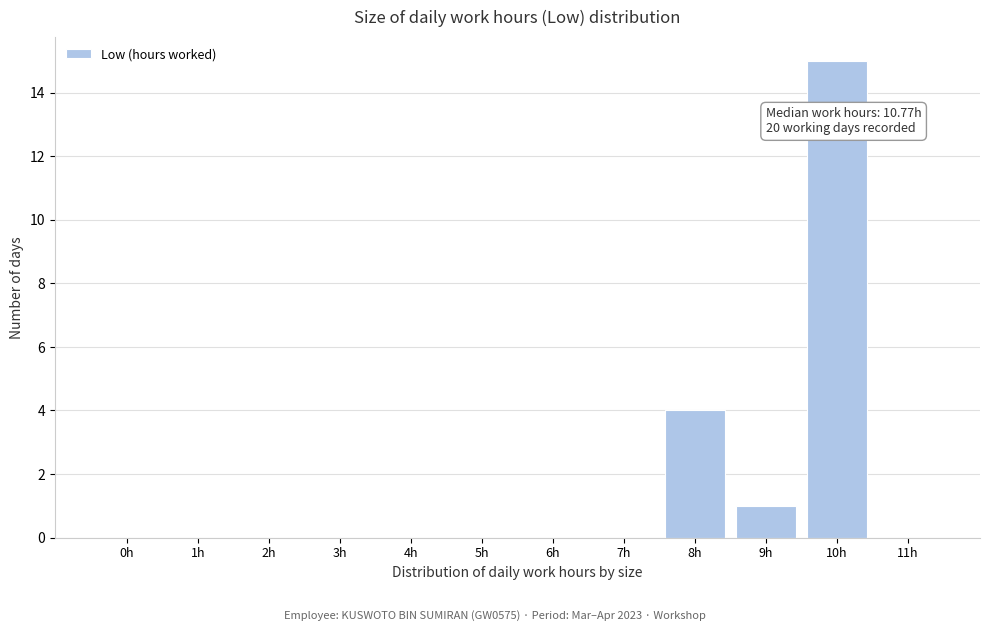

Reading left to right, what are all the values shown in this chart?

0h=0	1h=0	2h=0	3h=0	4h=0	5h=0	6h=0	7h=0	8h=4	9h=1	10h=15	11h=0